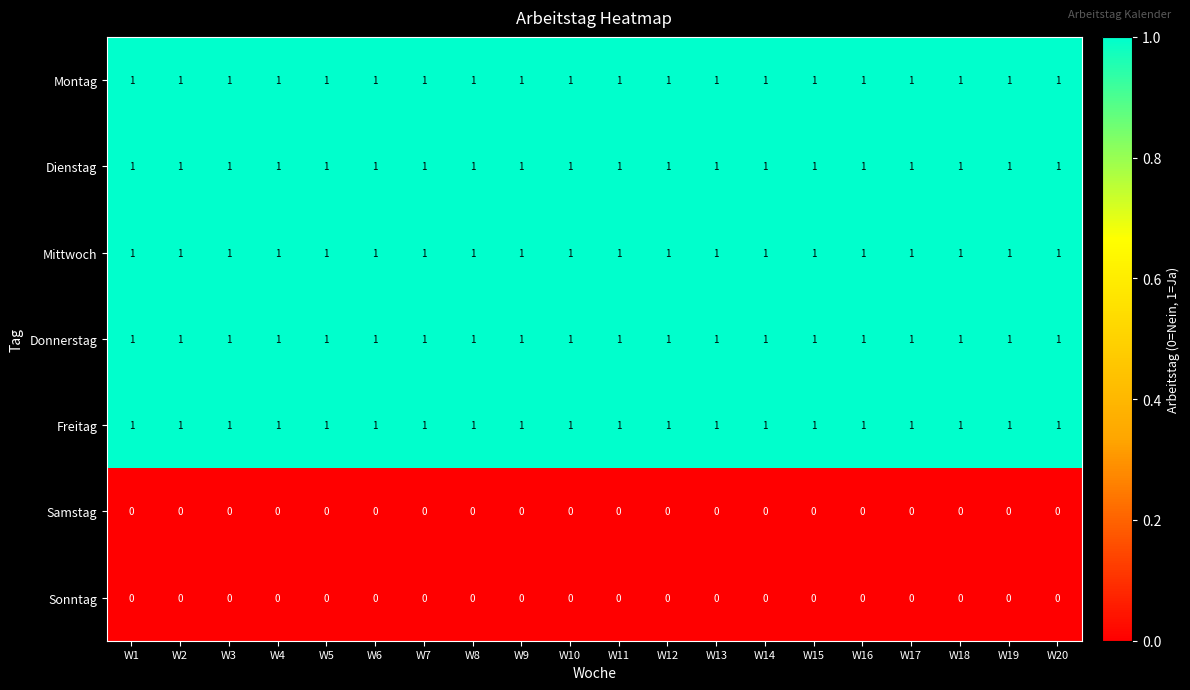

What is the total value across all series at W5?

5